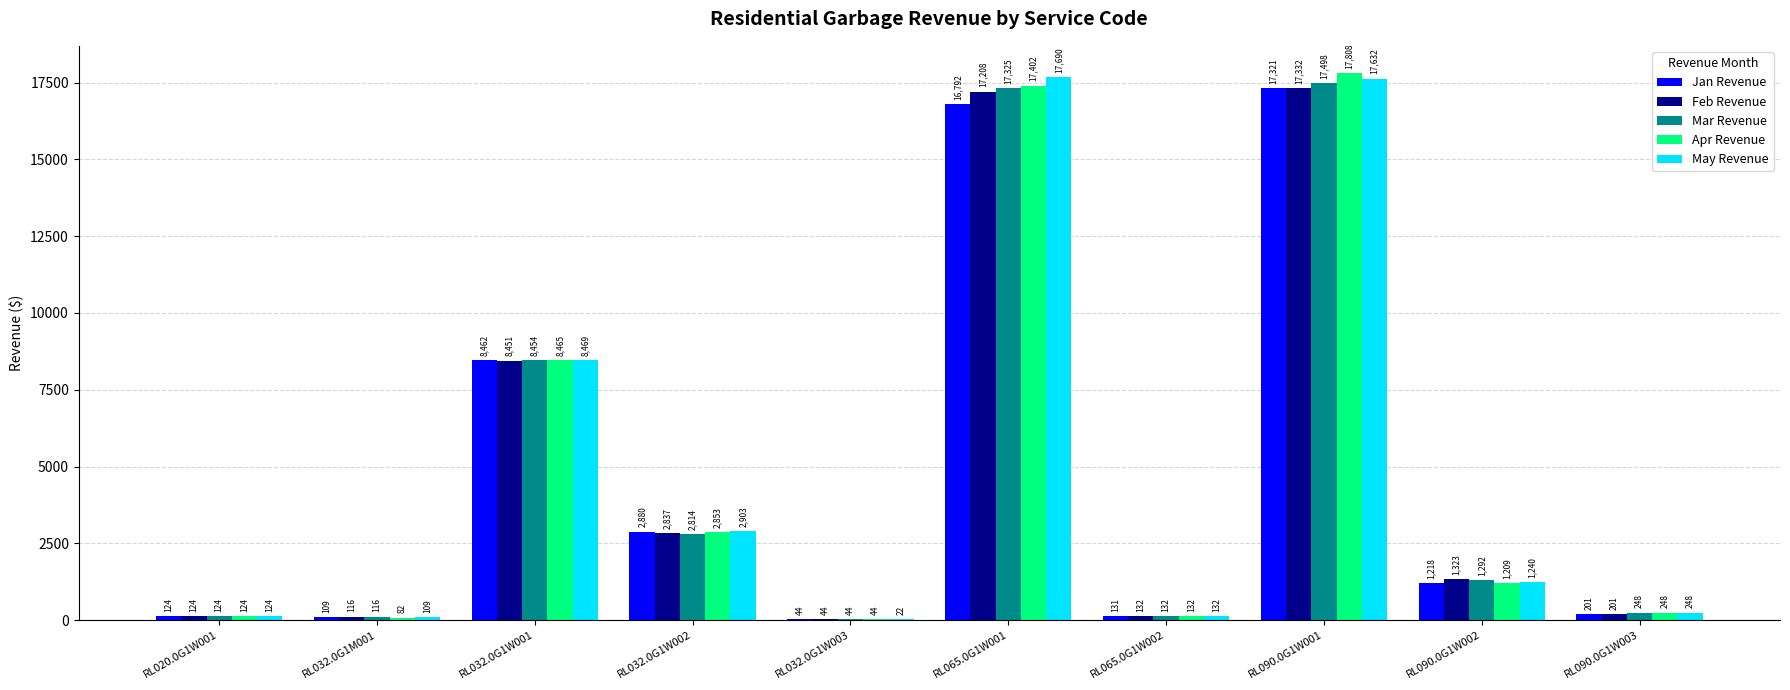

What value does the Apr Revenue series have at RL065.0G1W001?

17401.7